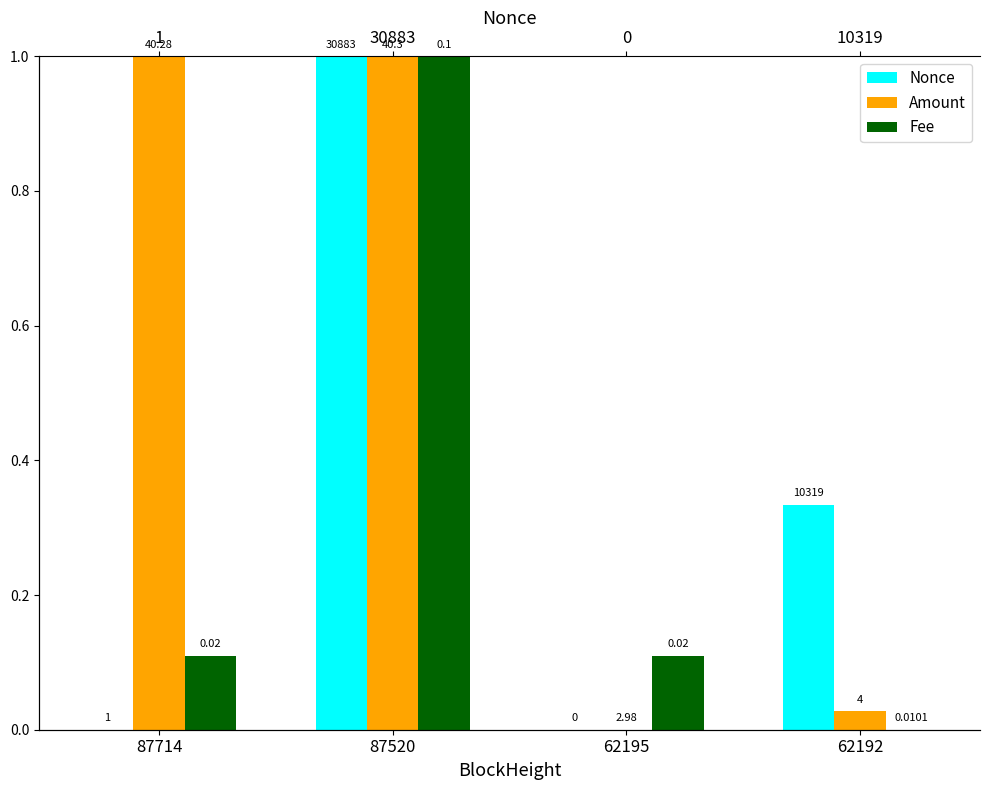

How many values in Nonce are above zero?

3